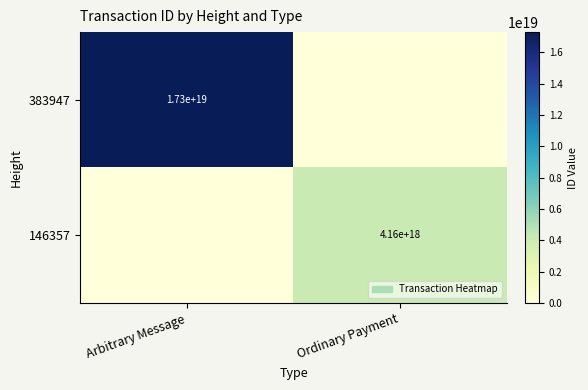

At which category is the sum across all series the highest?

Arbitrary Message